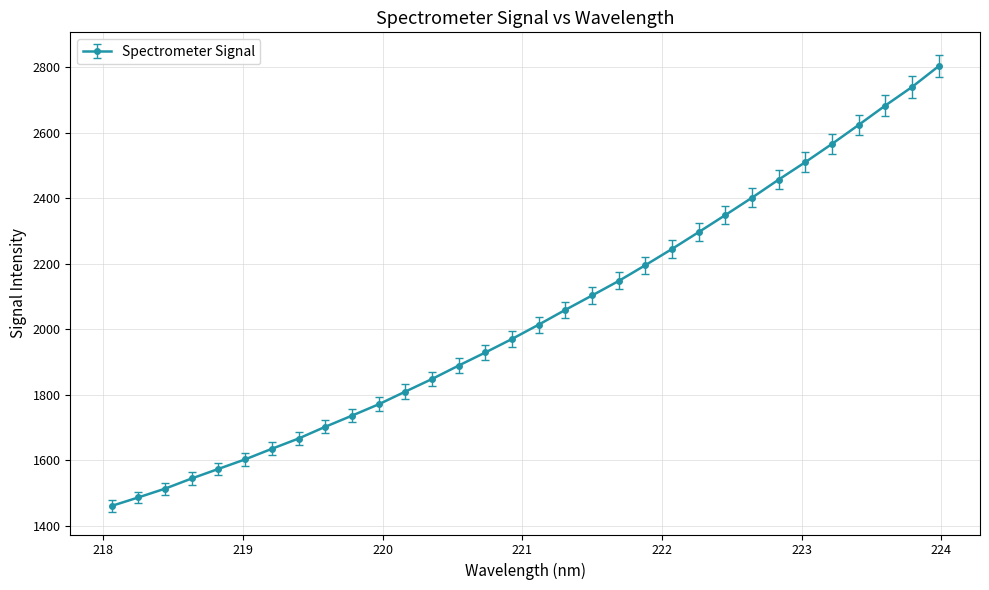

True or false: there are more than 1 points higher than both neighbors.

False